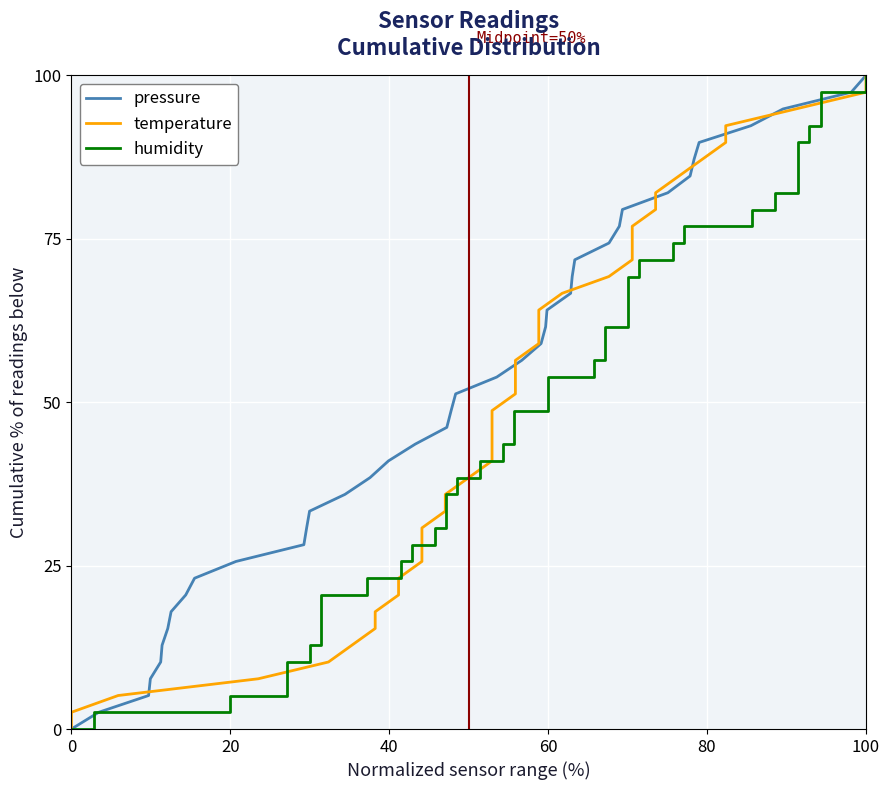

True or false: pressure and humidity cross at least once.

False